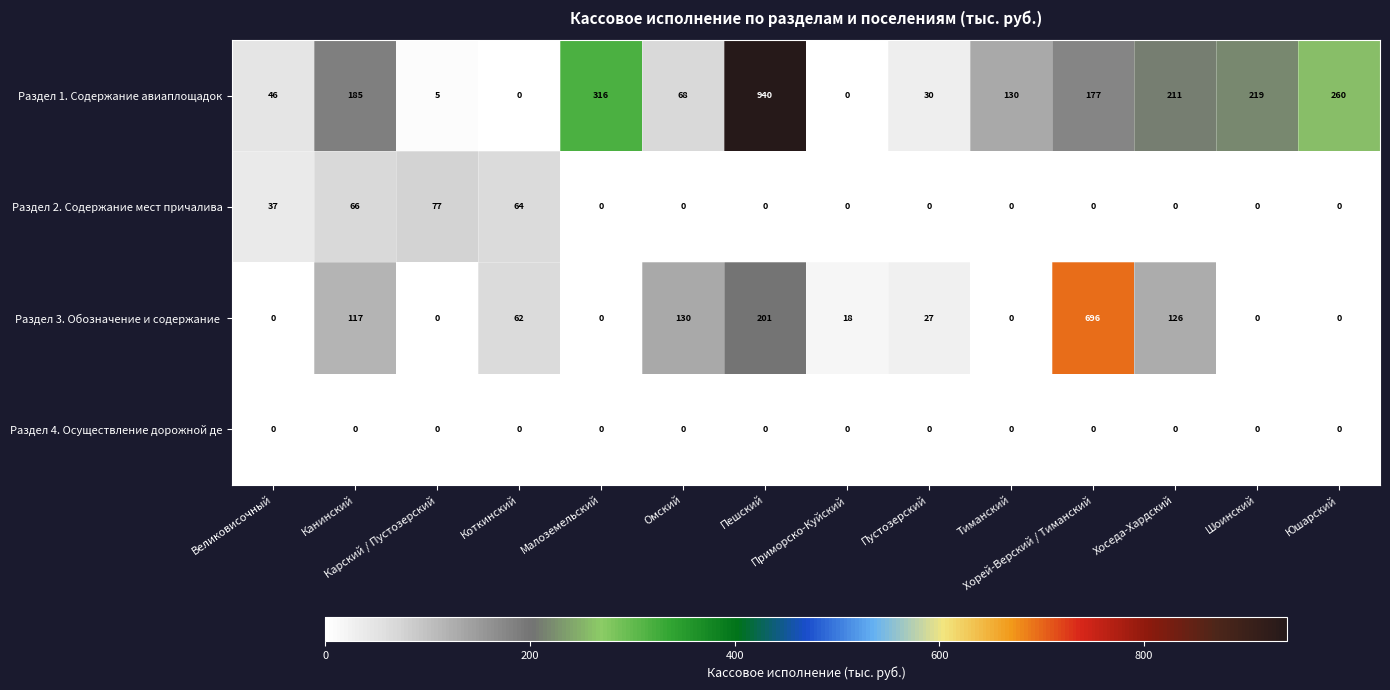

What is the highest value of the Раздел 1. Содержание авиаплощадок series?

940